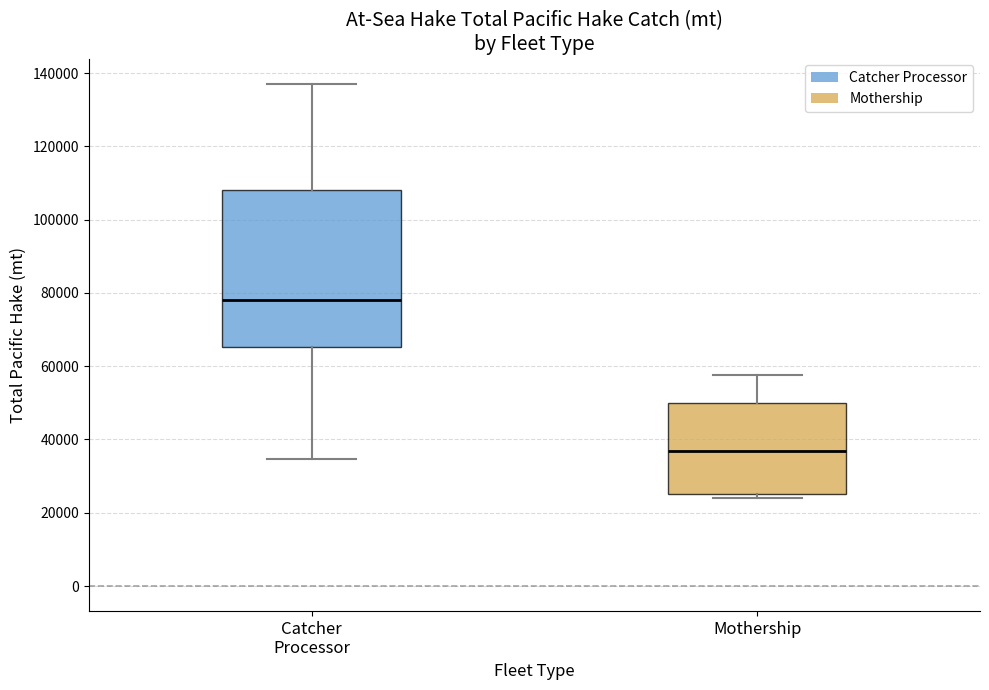

Which box has the highest median line?

Catcher Processor